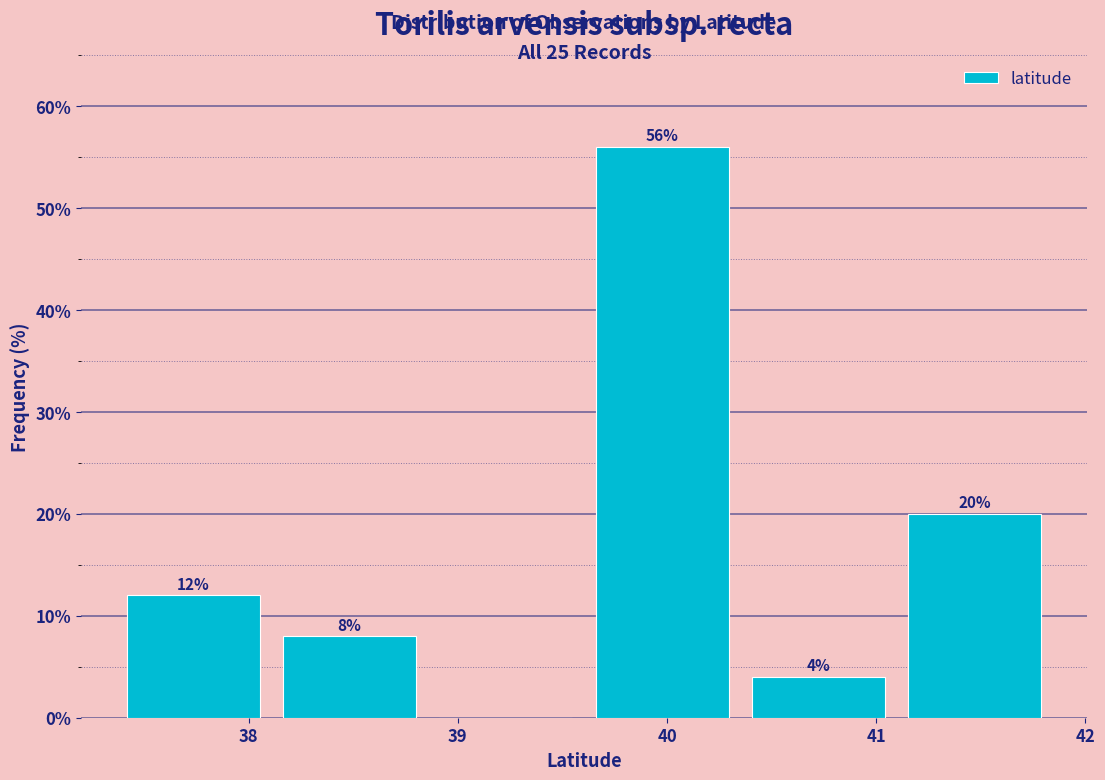

Over which range of the x-axis is the bar tallest?

39.6 to 40.4